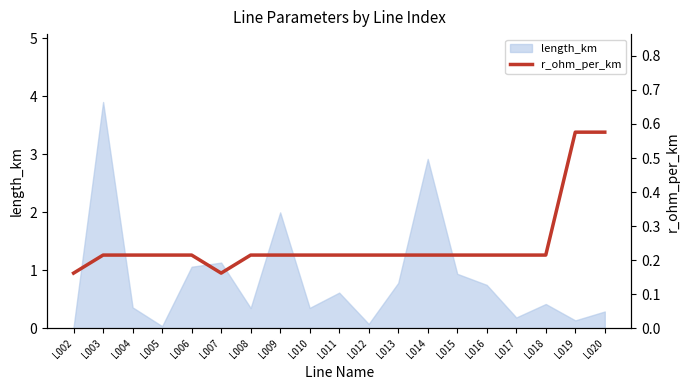

The value at L014 is 0.3. True or false?

False